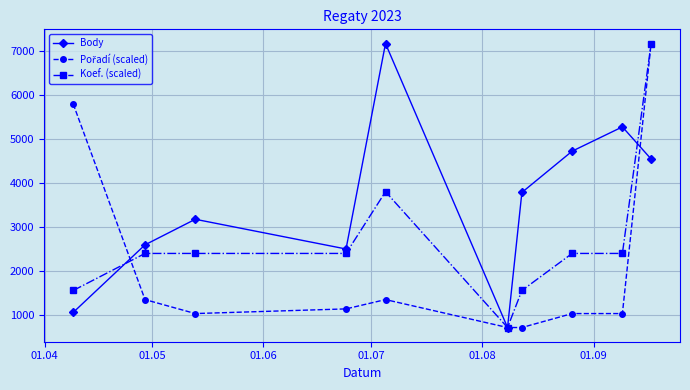

What is the value of the Body point at the 3rd from the left?

3172.0